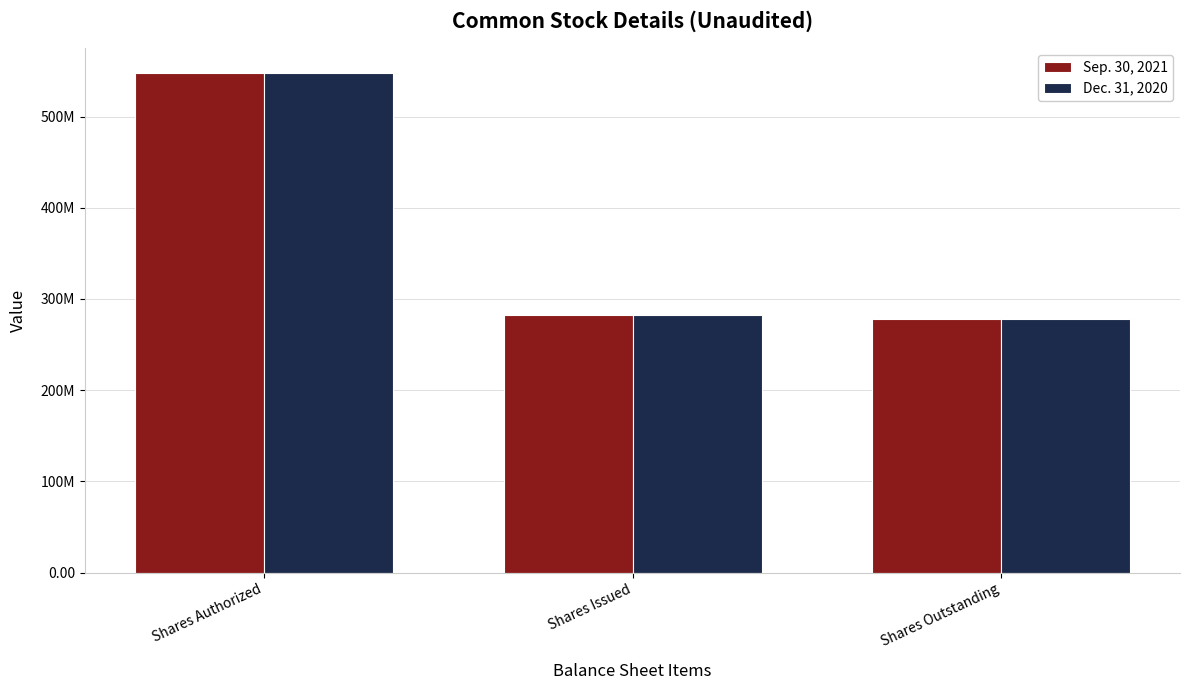

Reading left to right, extract all data points from this chart.

Sep. 30, 2021: 547500000	282586935	278220268
Dec. 31, 2020: 547500000	282586935	278220268